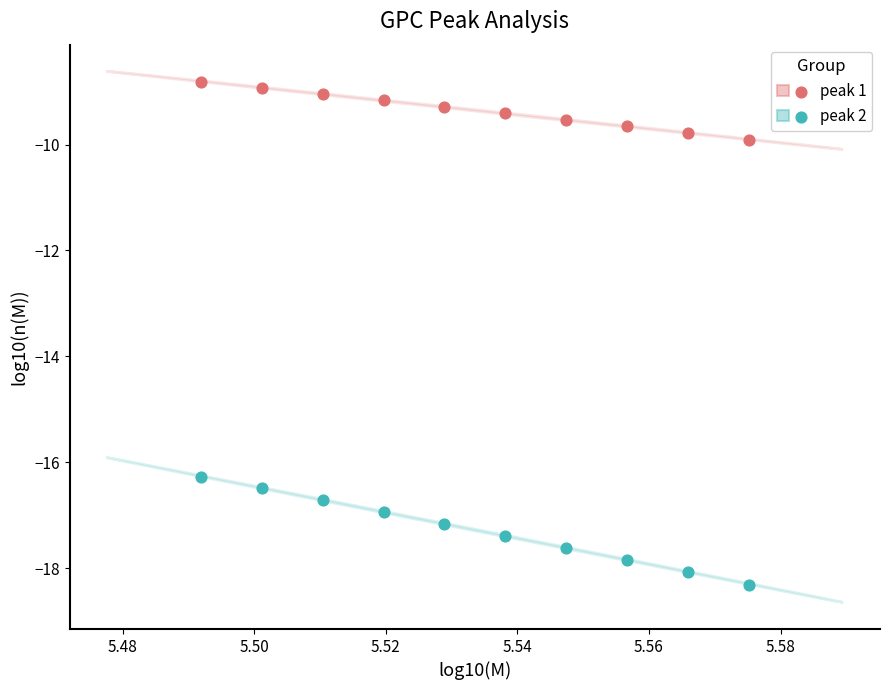

Which series reaches the maximum Y coordinate?

peak 1